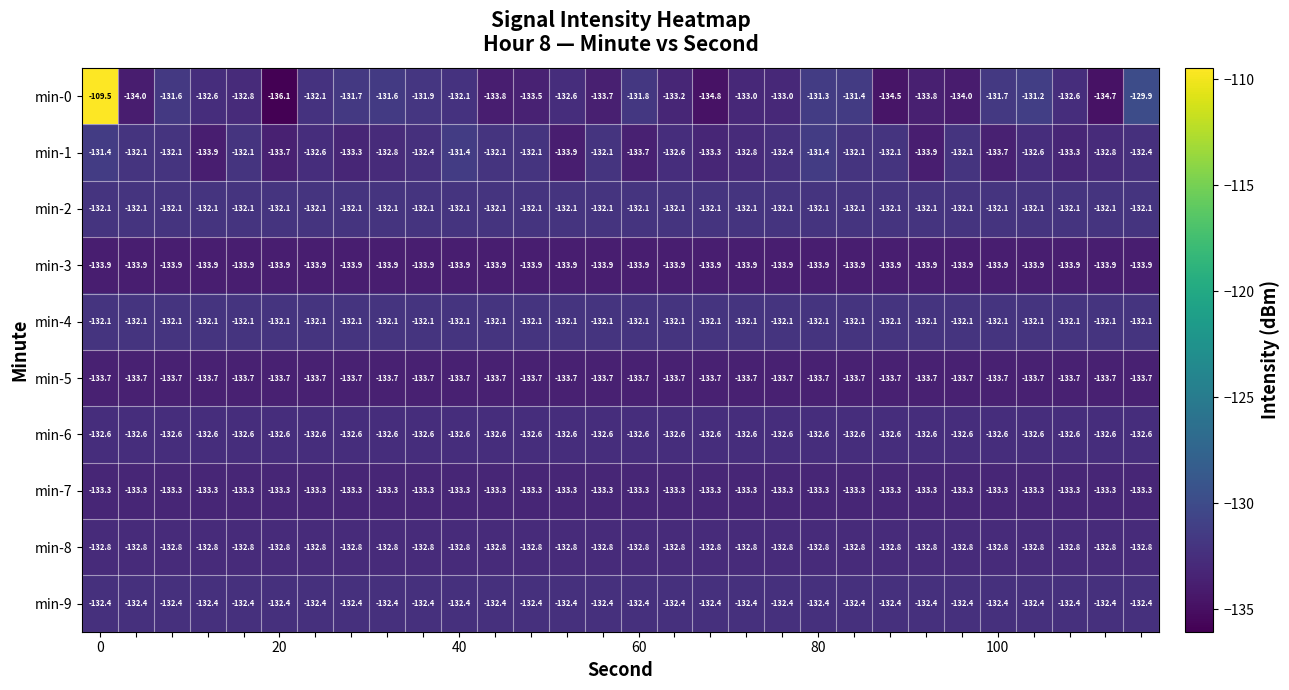

Which series has the largest total across all categories?

min-0